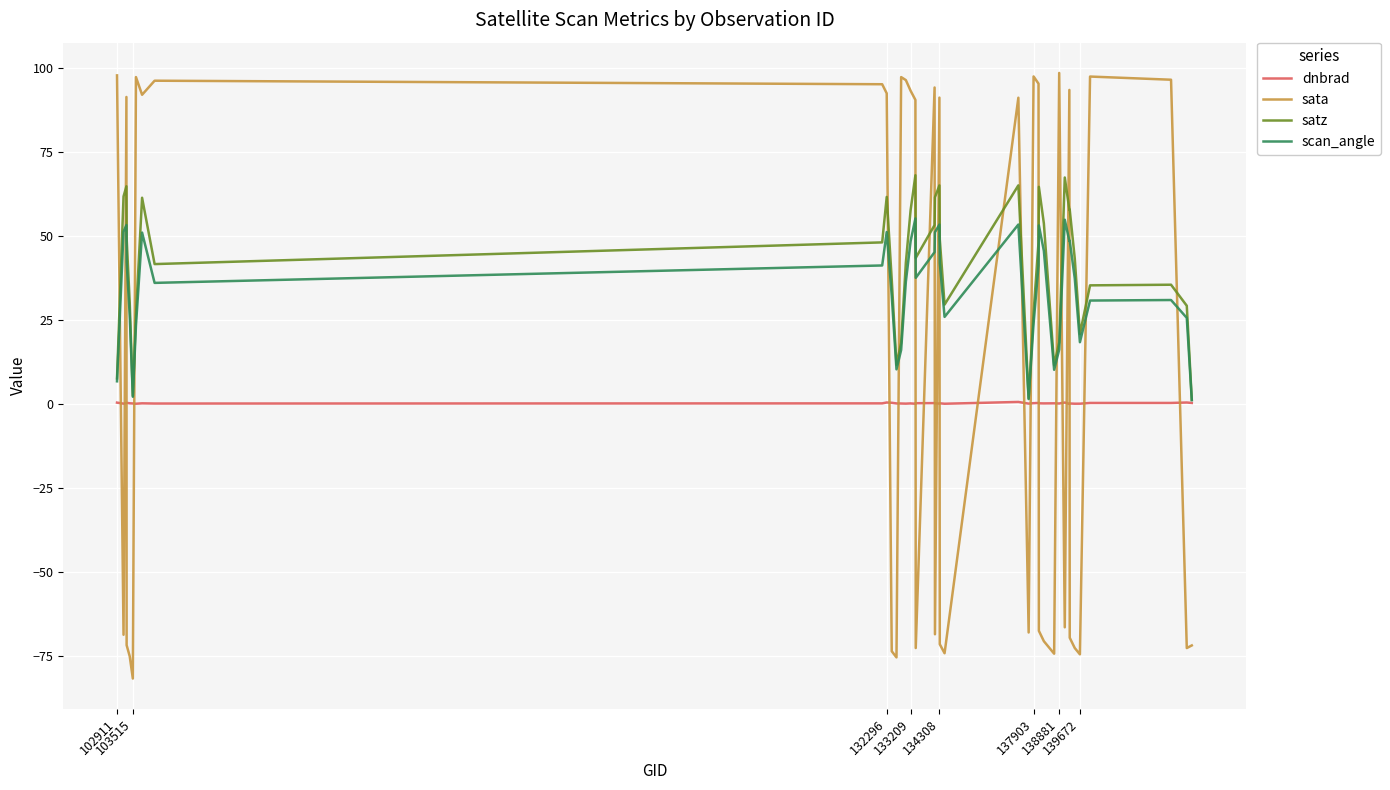

What are all the series names shown in the legend?

dnbrad, sata, satz, scan_angle